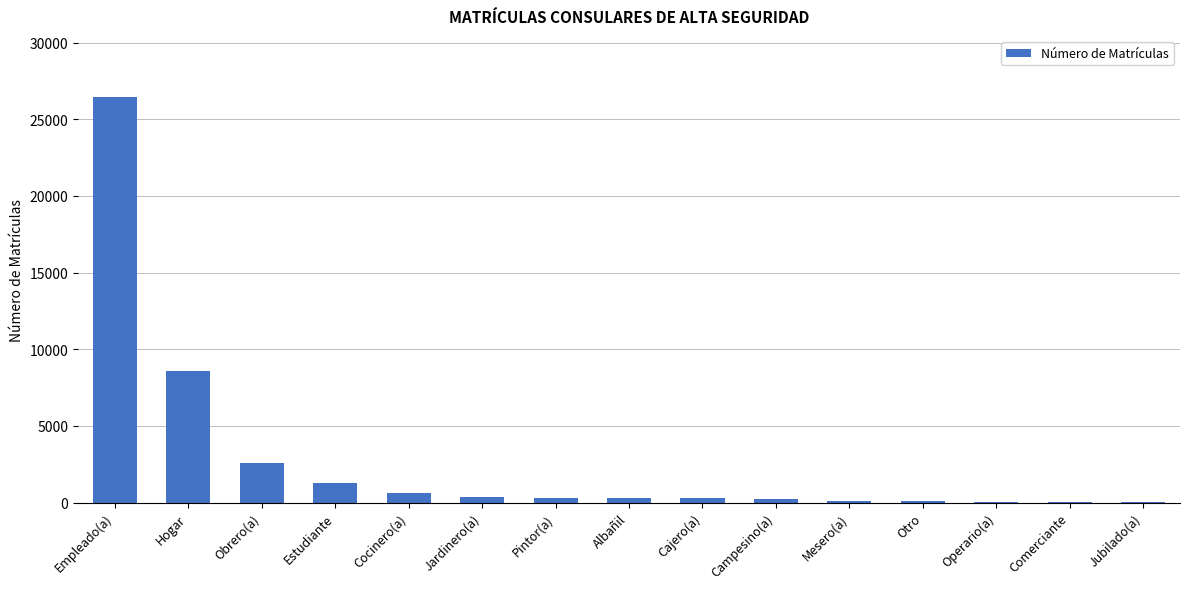

What is the approximate value at Hogar, to the nearest 50?

8600